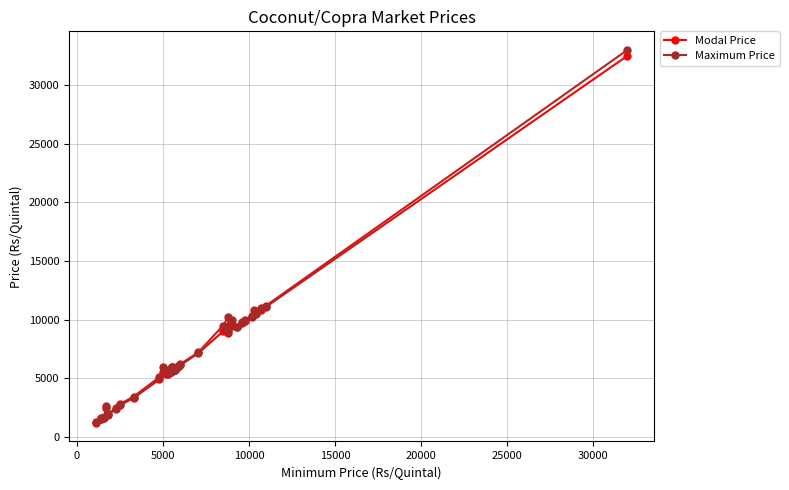

Which series has the largest range (max minus min)?

Maximum Price